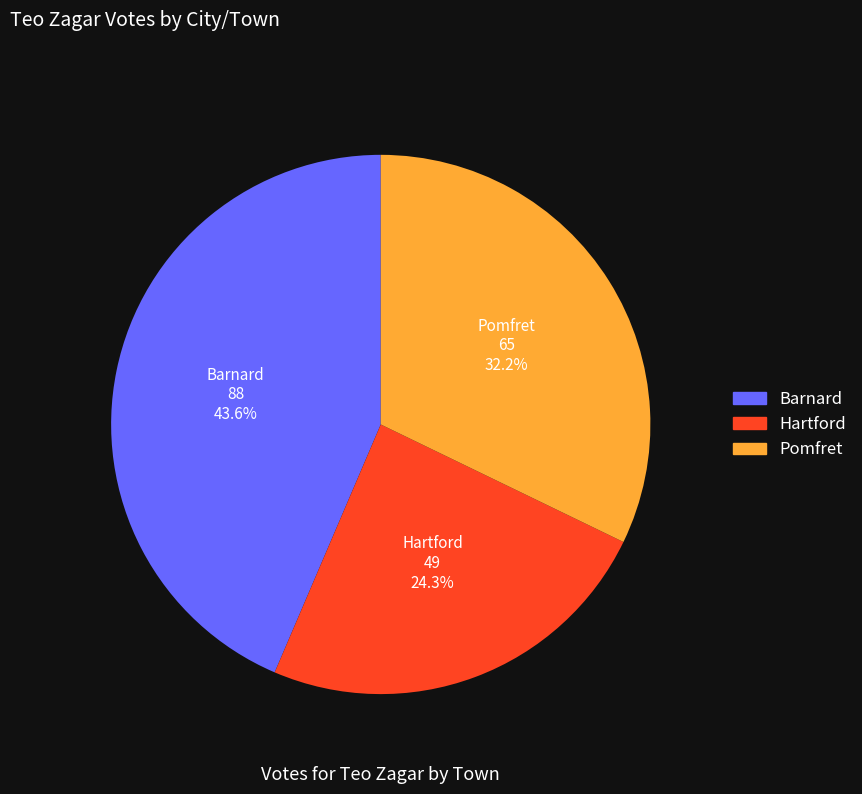

Is the sum of Barnard and Pomfret greater than half?

Yes